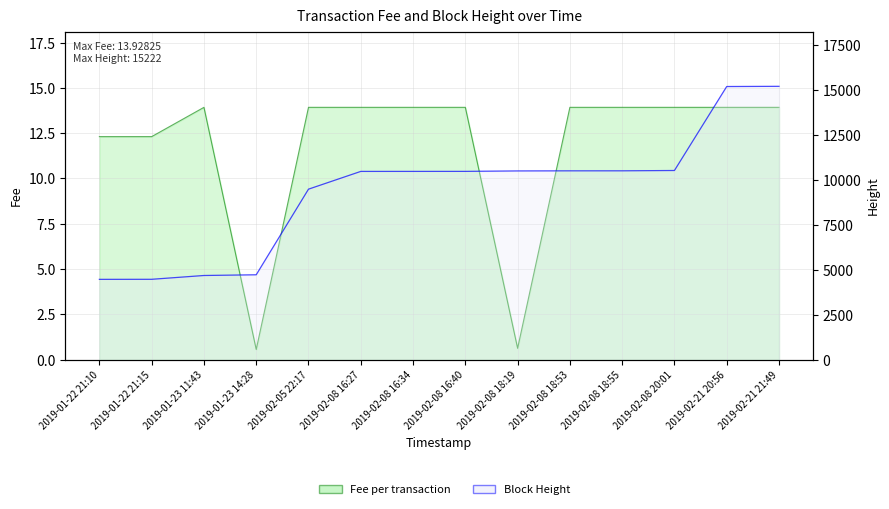

At which category does the chart reach its minimum across all series?

2019-01-23 14:28